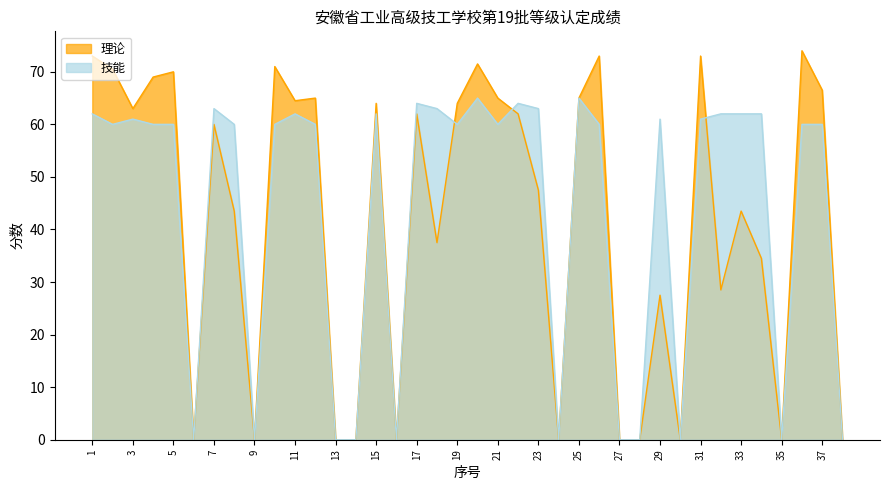

Where do 技能 and 理论 first cross each other?

18 and 19